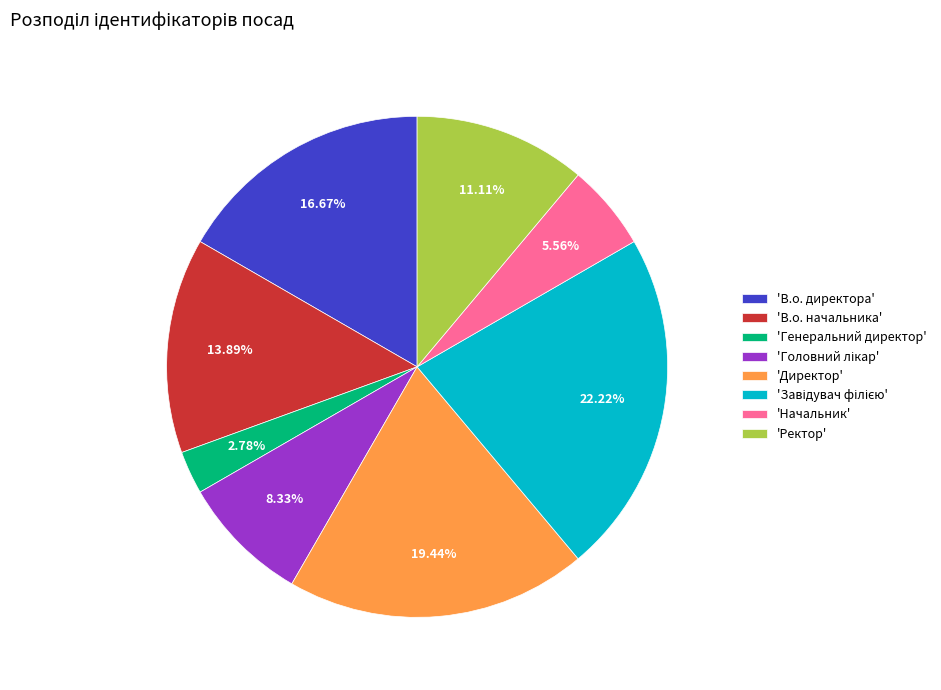

Combined, do 'В.о. директора' and 'Ректор' account for over 50%?

No